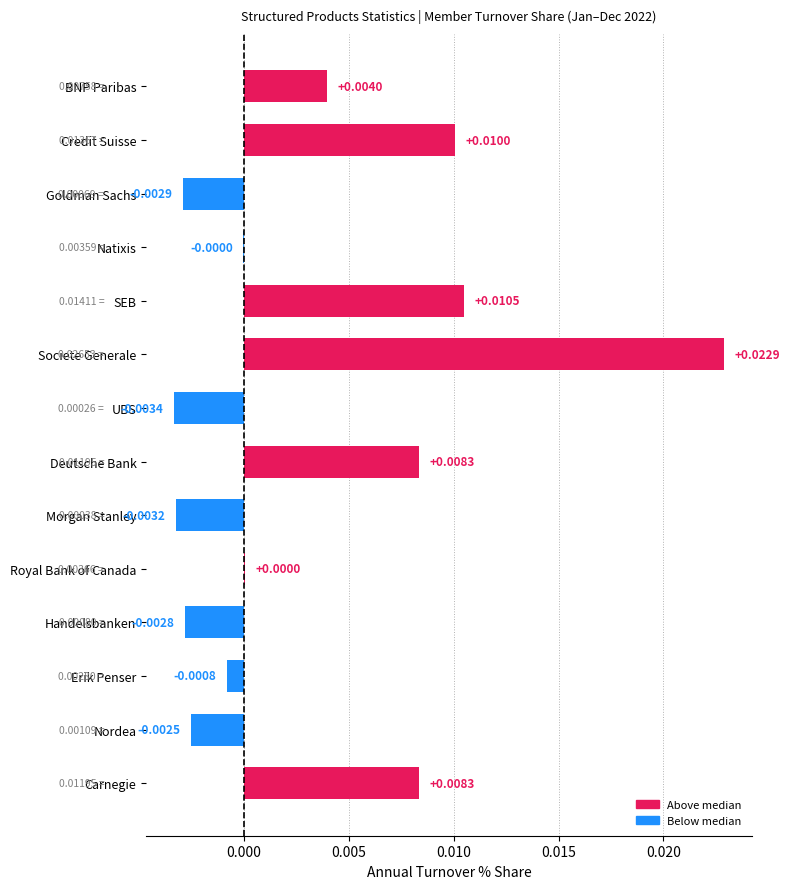

Are the bars horizontal?

Yes